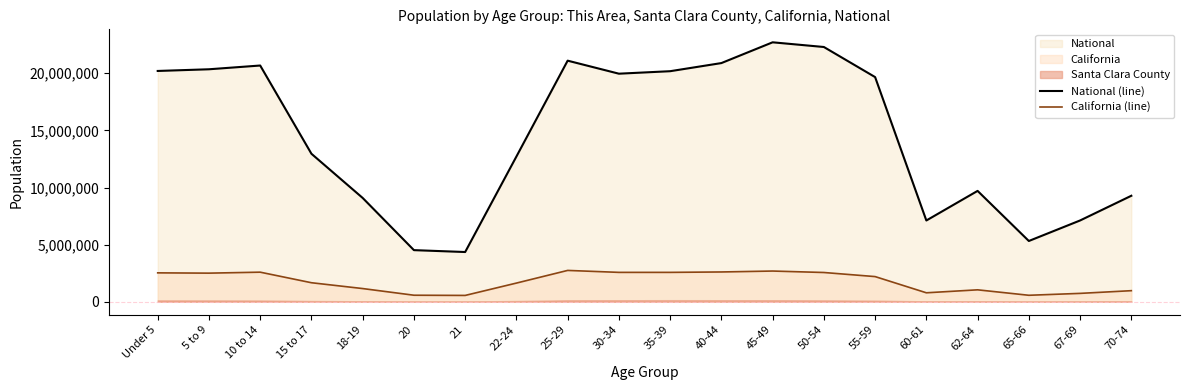

What is the sum of the National (line) values at 50-54 and 22-24?

35010701